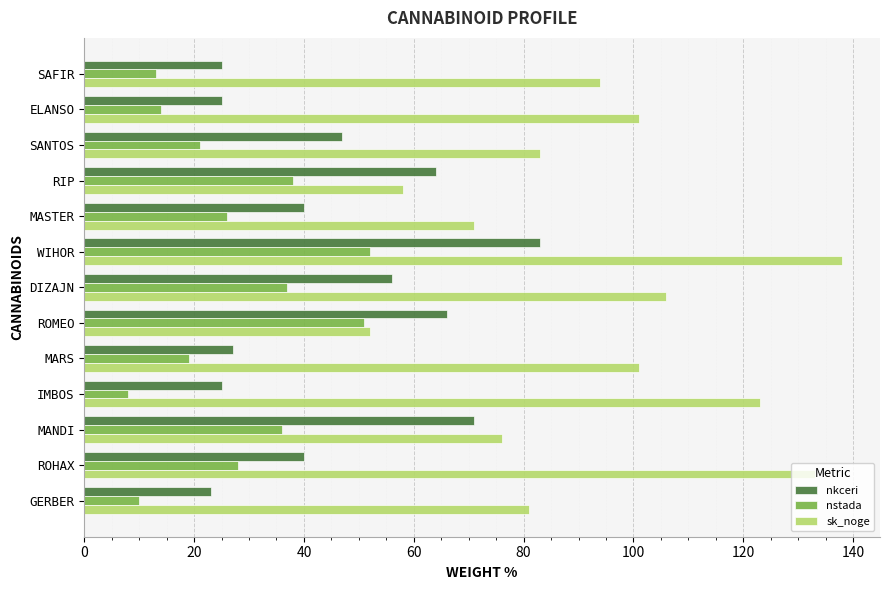

Rank the series by their maximum value, from lowest to highest.

nstada, nkceri, sk_noge